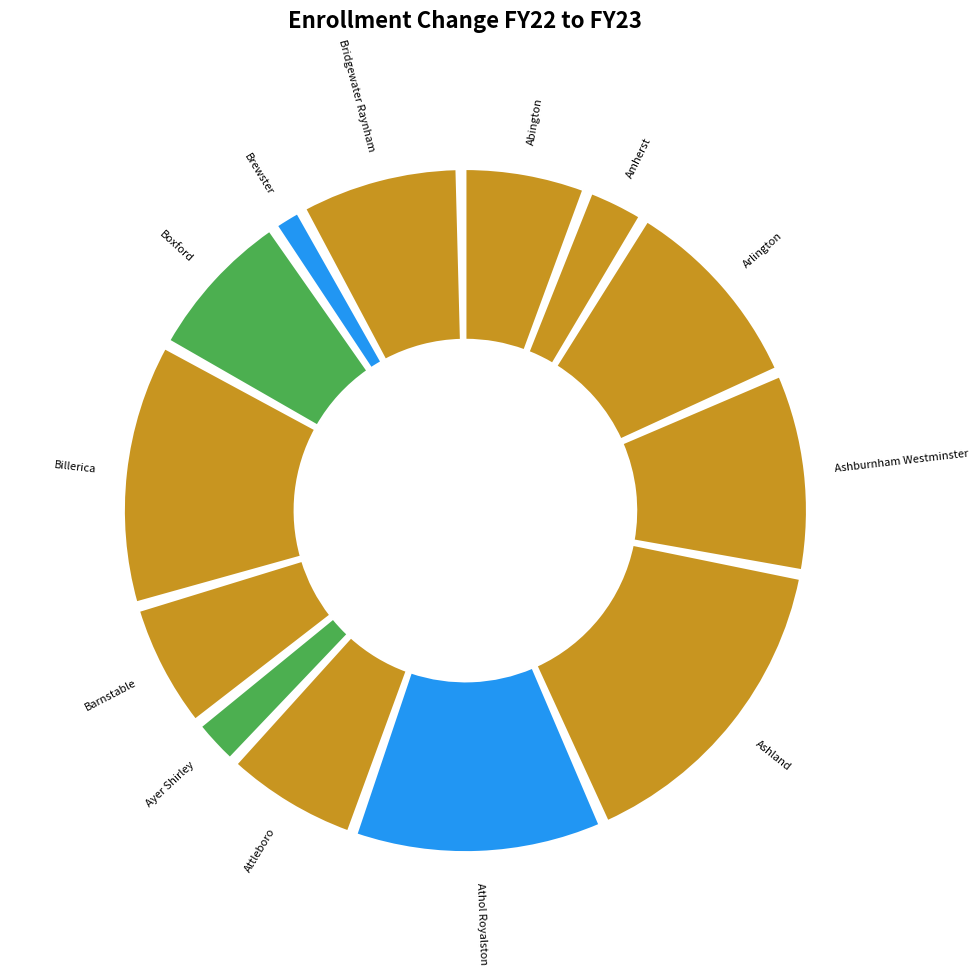

The Billerica slice represents 28% of the pie. True or false?

False